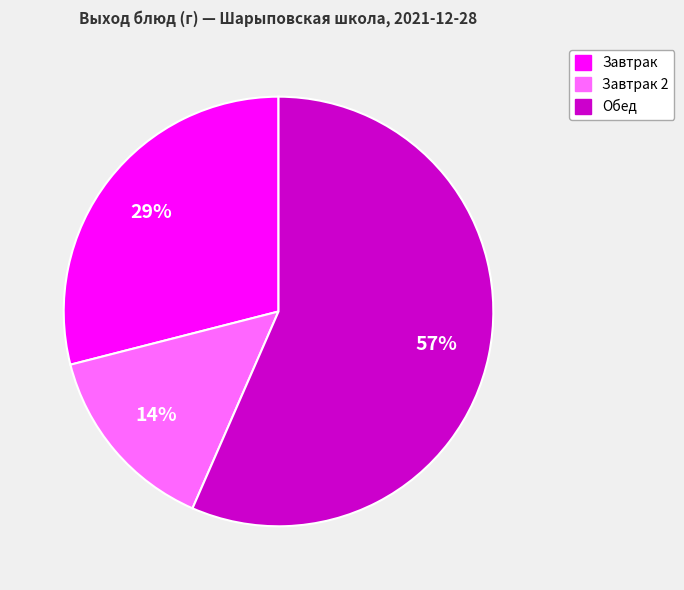

Does any single category account for the majority?

Yes